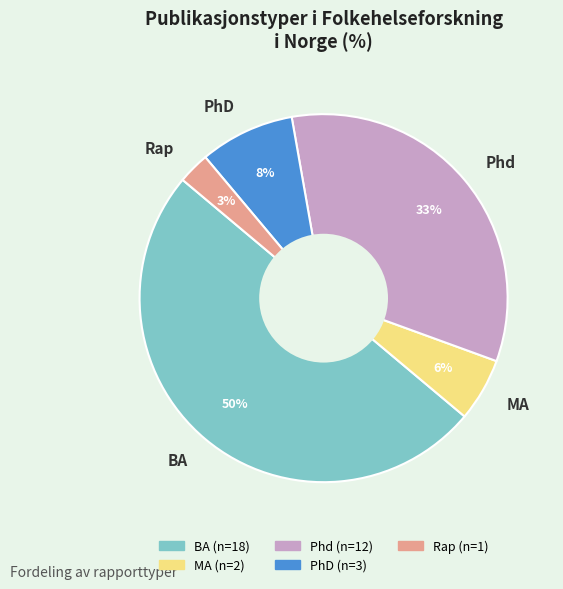

Do Rap and PhD together represent more than half of the pie?

No